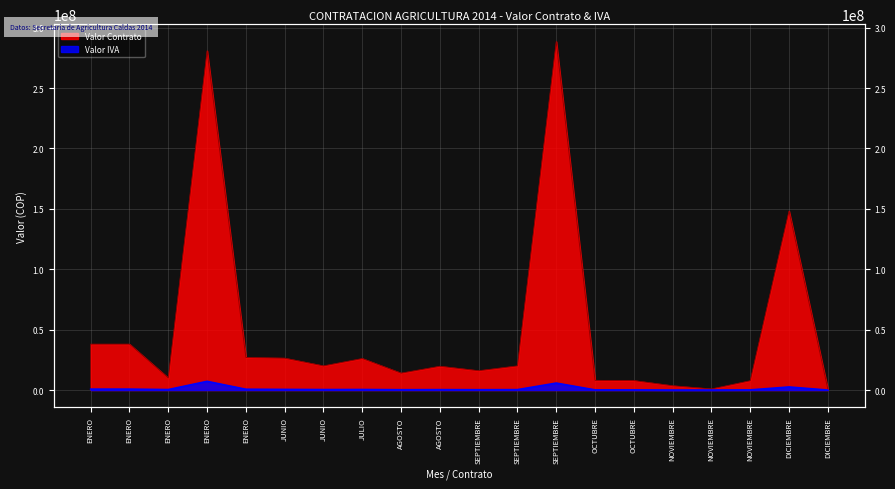

How many distinct data groups are displayed?

2